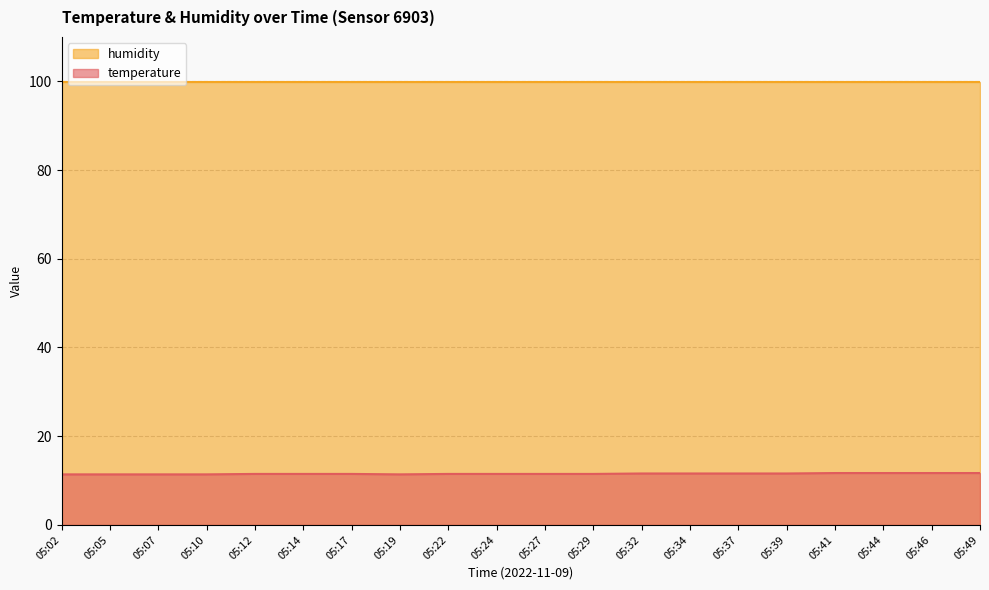

True or false: temperature and humidity intersect in this chart.

False